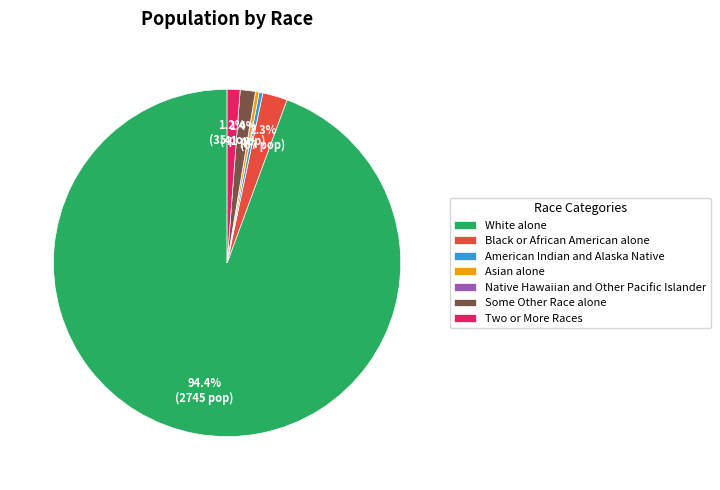

Which has a higher value, White alone or American Indian and Alaska Native?

White alone